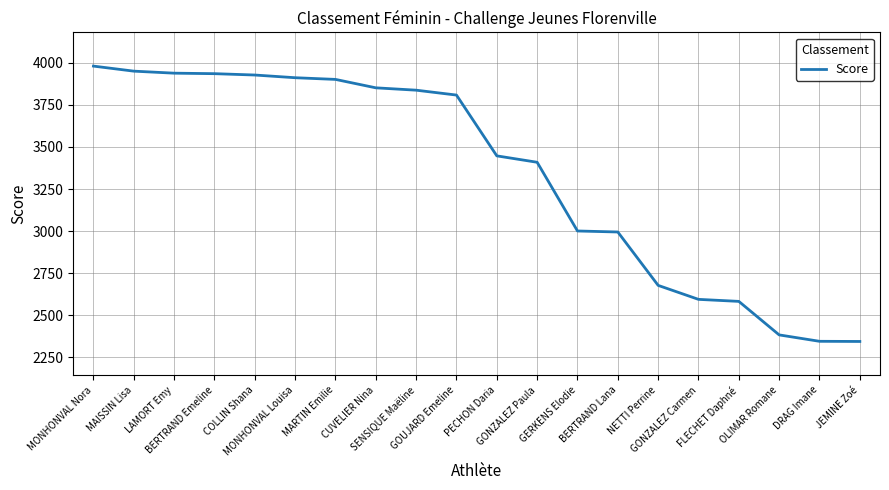

Does the chart have visible grid lines?

Yes